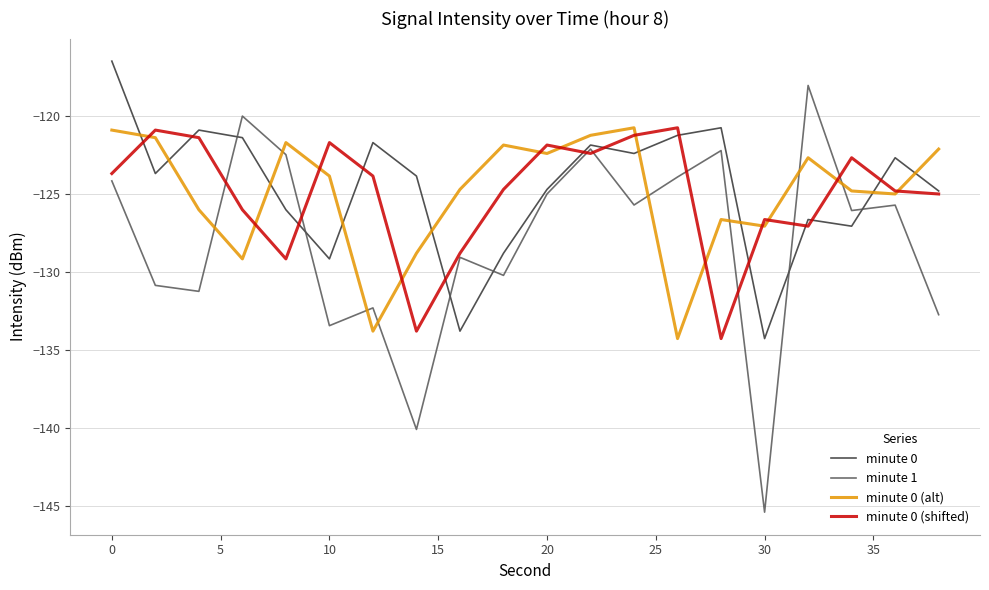

True or false: minute 0 (alt) has more than 2 interior local peaks.

True